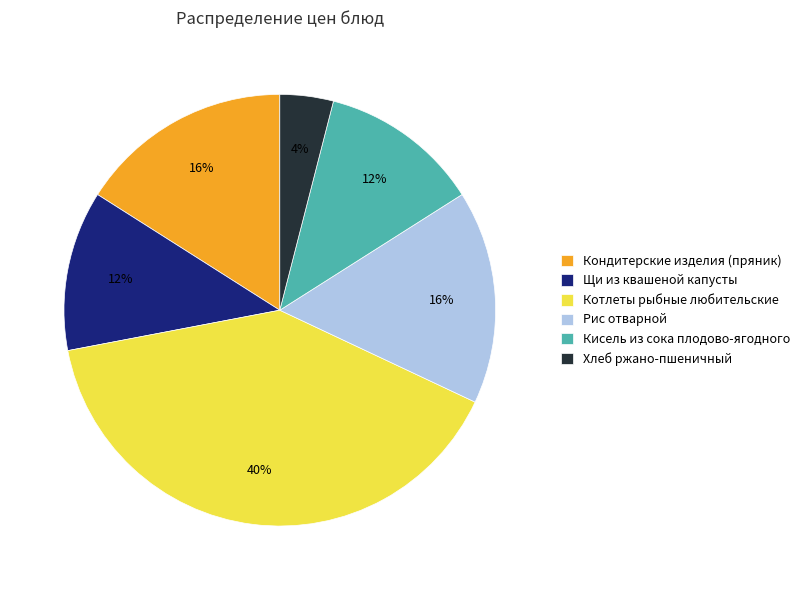

Count the number of slices in the pie.

6